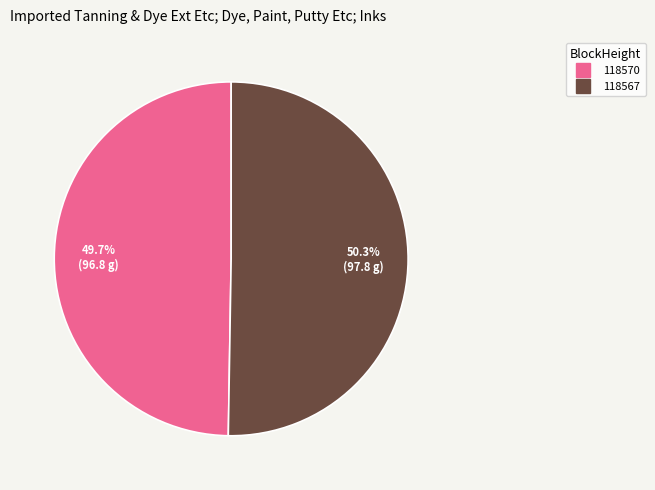

To the nearest percent, what is the average slice percentage?

50%